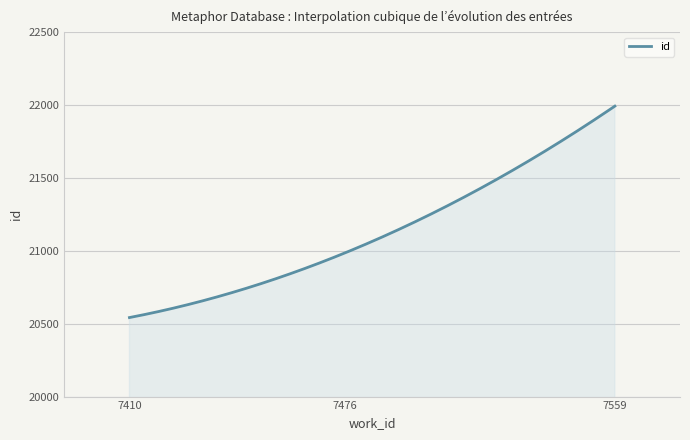

What is the difference between the maximum and minimum values?

1450.0